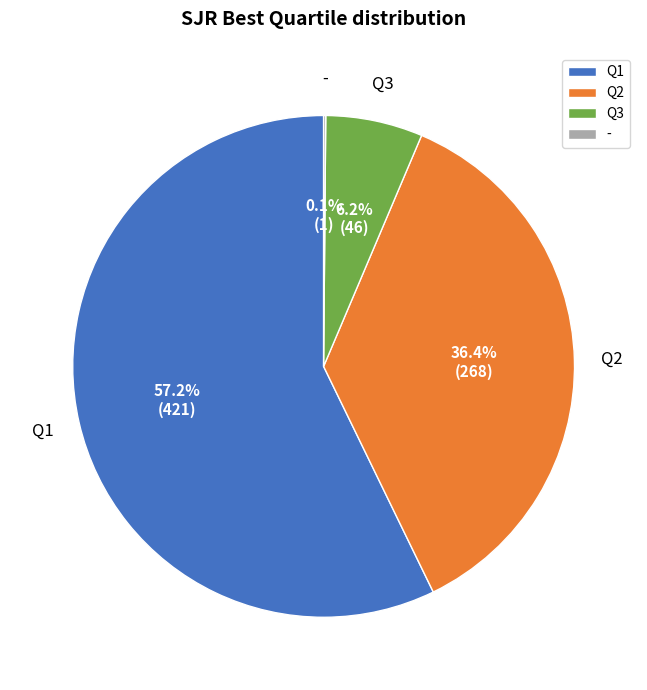

To the nearest percent, what portion does Q3 represent?

6%